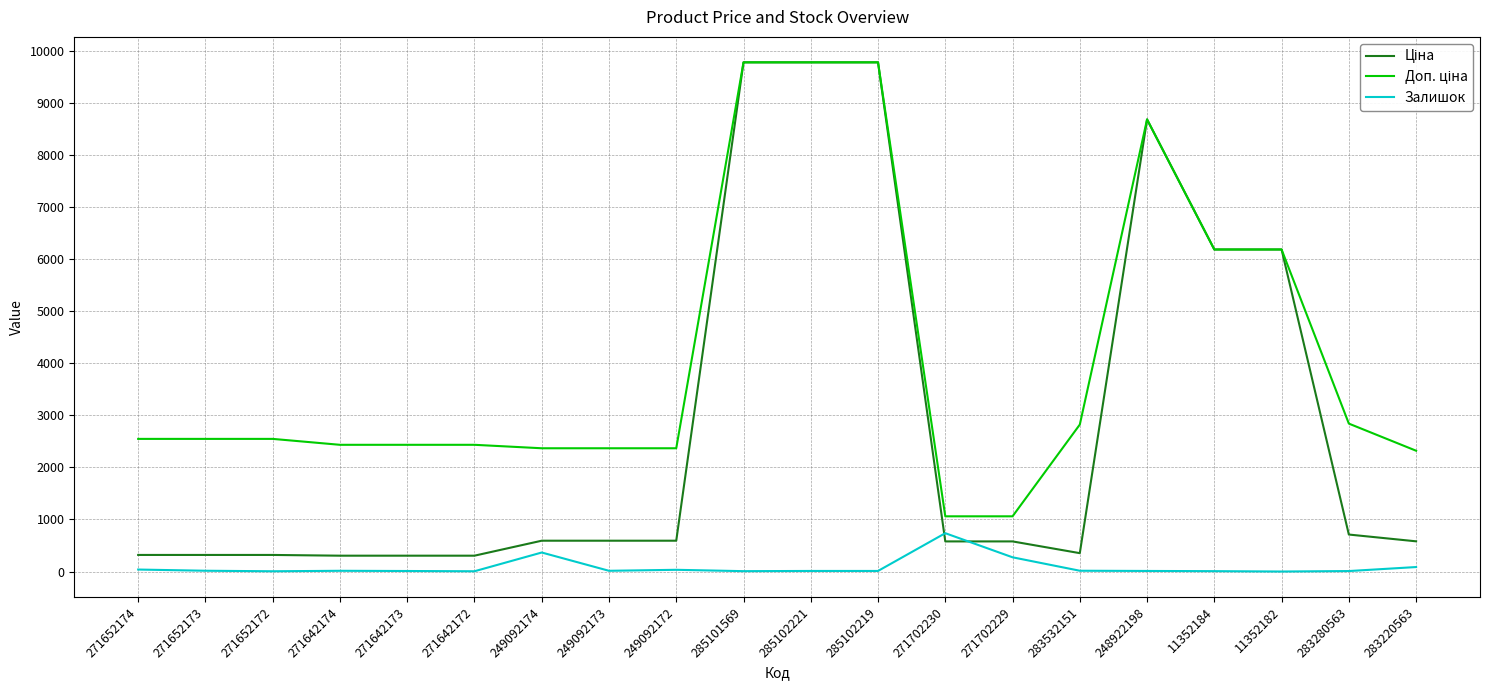

The Залишок series shows 15.0 at 283532151. True or false?

True